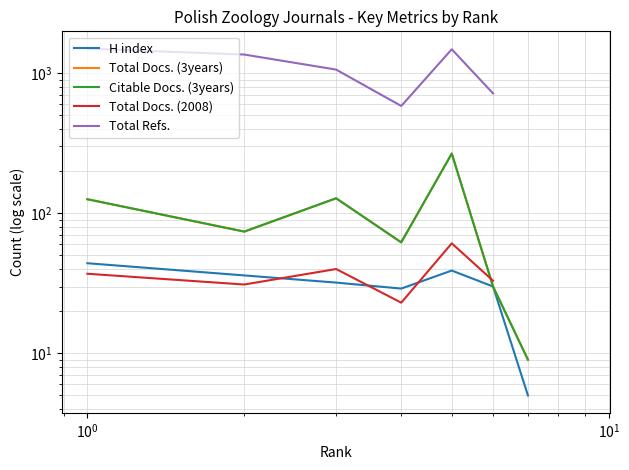

At which category does Total Docs. (2008) reach its first local peak?

$\mathdefault{10^{0}}$